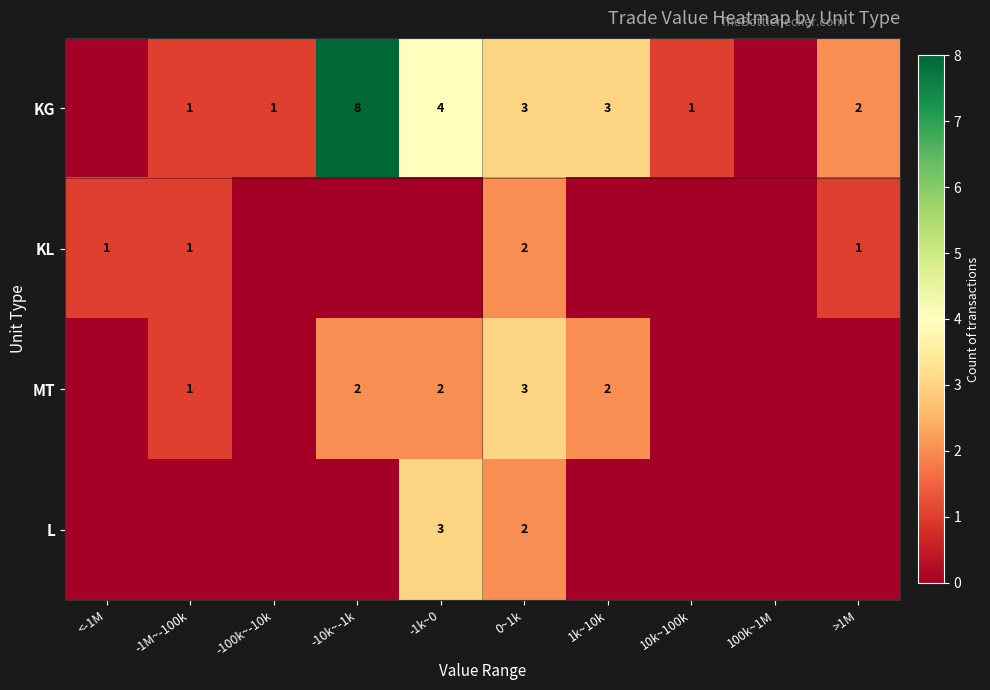

What is the difference between the KG values at -10k~-1k and -100k~-10k?

7